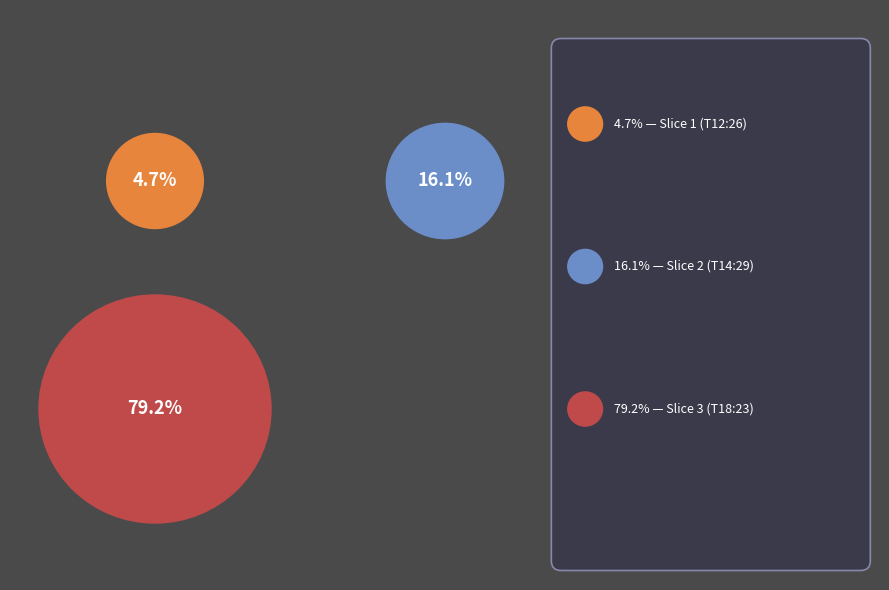

Between 2019-01-05T18:23:12.857Z and 2019-01-05T14:29:47.541Z, which is larger?

2019-01-05T18:23:12.857Z